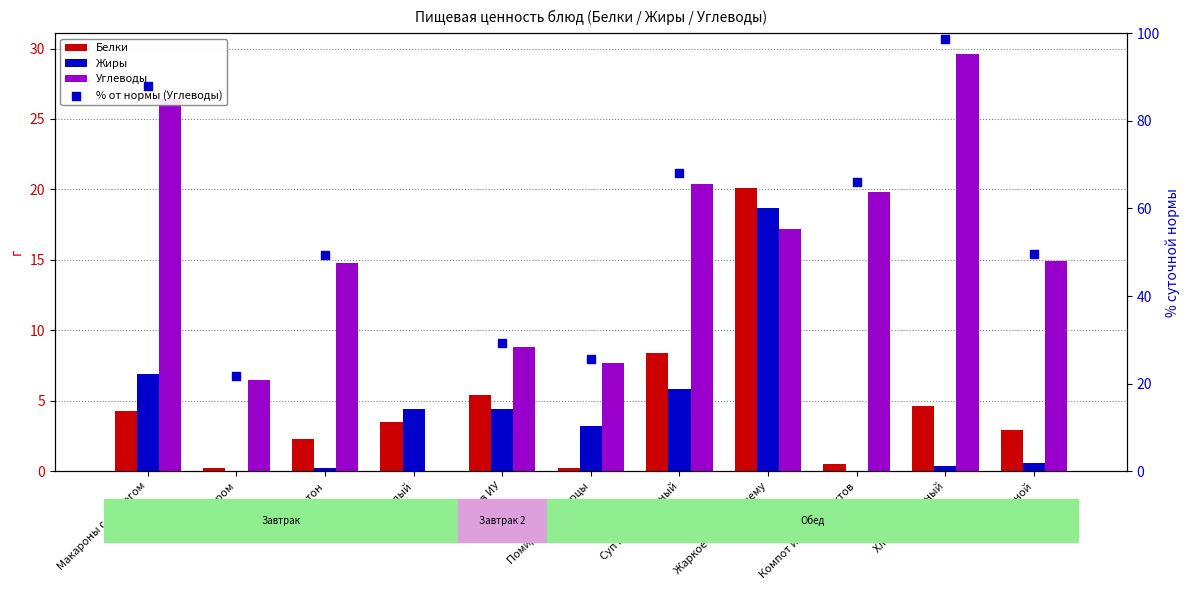

At how many categories does at least one series exceed 93?

1